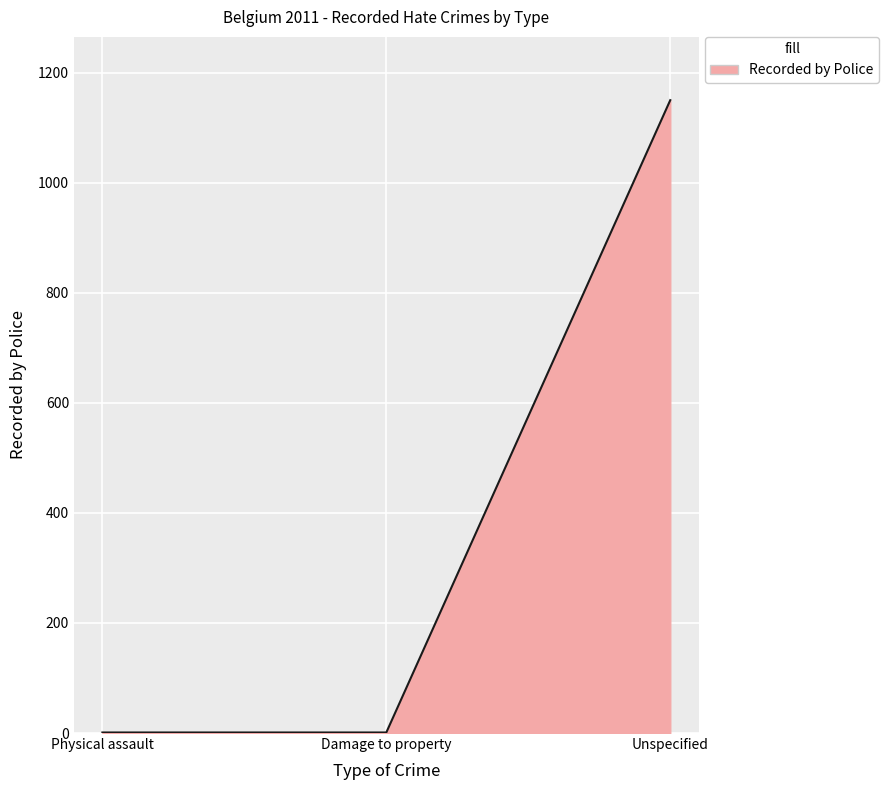

Reading right to left, transcribe all the data shown in this chart.

1150	1	1